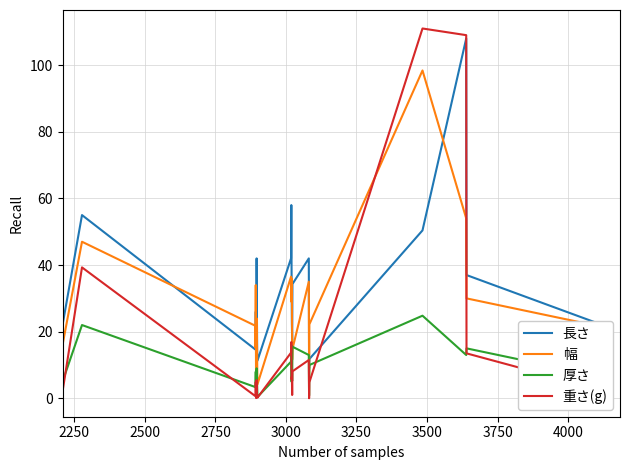

What is the maximum value for 幅?

98.4